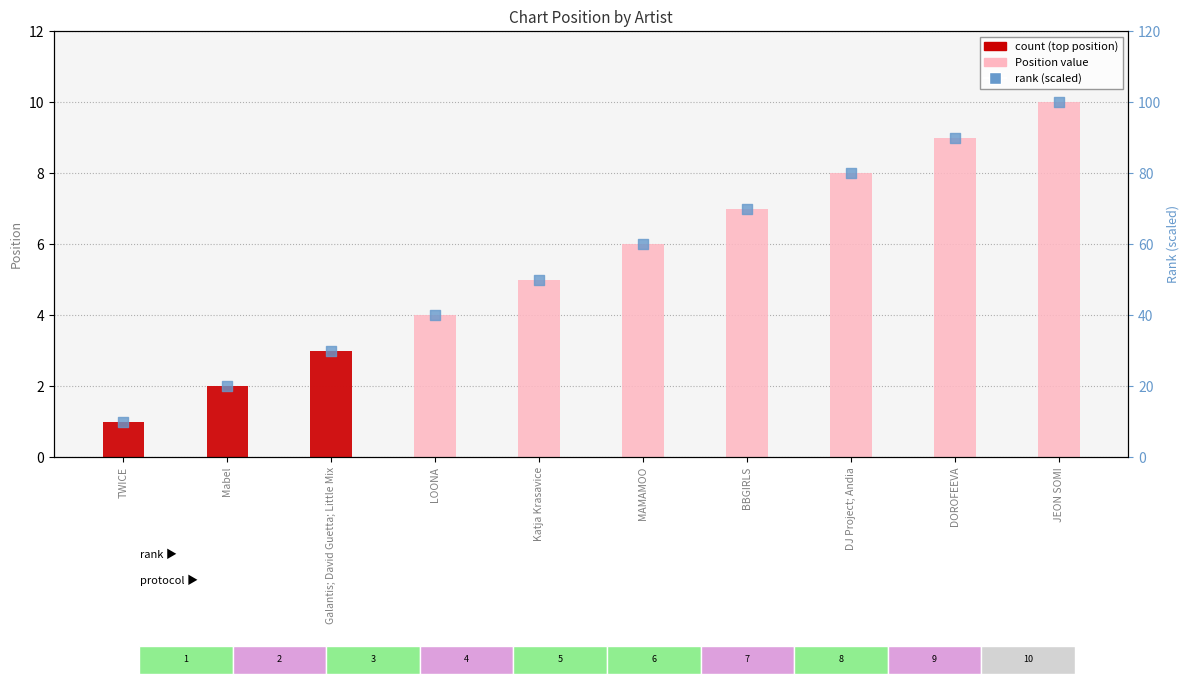

At how many categories does at least one series exceed 93?

1